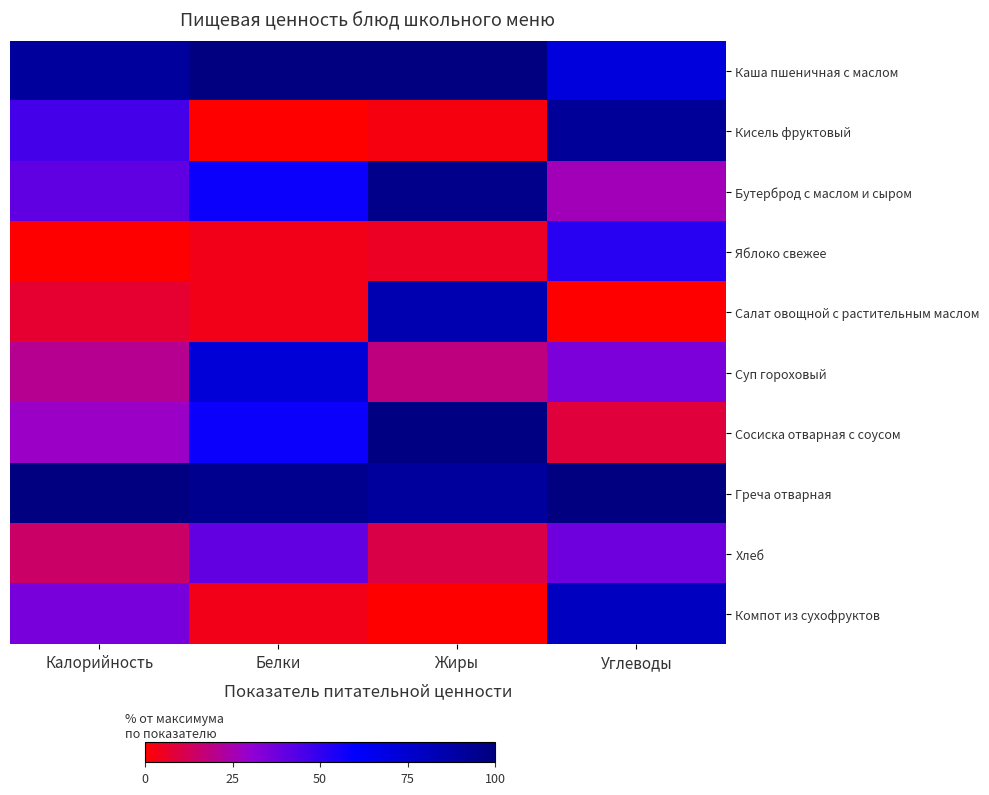

Reading right to left, transcribe all the data shown in this chart.

Каша пшеничная с маслом: Углеводы=71.1	Жиры=100.0	Белки=100.0	Калорийность=90.5
Кисель фруктовый: Углеводы=92.1	Жиры=2.6	Белки=0.0	Калорийность=45.8
Бутерброд с маслом и сыром: Углеводы=26.4	Жиры=96.1	Белки=57.5	Калорийность=40.5
Яблоко свежее: Углеводы=51.7	Жиры=5.2	Белки=3.8	Калорийность=0.0
Салат овощной с растительным маслом: Углеводы=0.0	Жиры=84.4	Белки=3.8	Калорийность=7.4
Суп гороховый: Углеводы=34.8	Жиры=18.2	Белки=72.5	Калорийность=20.5
Сосиска отварная с соусом: Углеводы=8.7	Жиры=98.7	Белки=57.5	Калорийность=28.3
Греча отварная: Углеводы=100.0	Жиры=90.9	Белки=95.0	Калорийность=100.0
Хлеб: Углеводы=37.6	Жиры=10.4	Белки=40.0	Калорийность=14.7
Компот из сухофруктов: Углеводы=79.2	Жиры=0.0	Белки=3.8	Калорийность=35.8